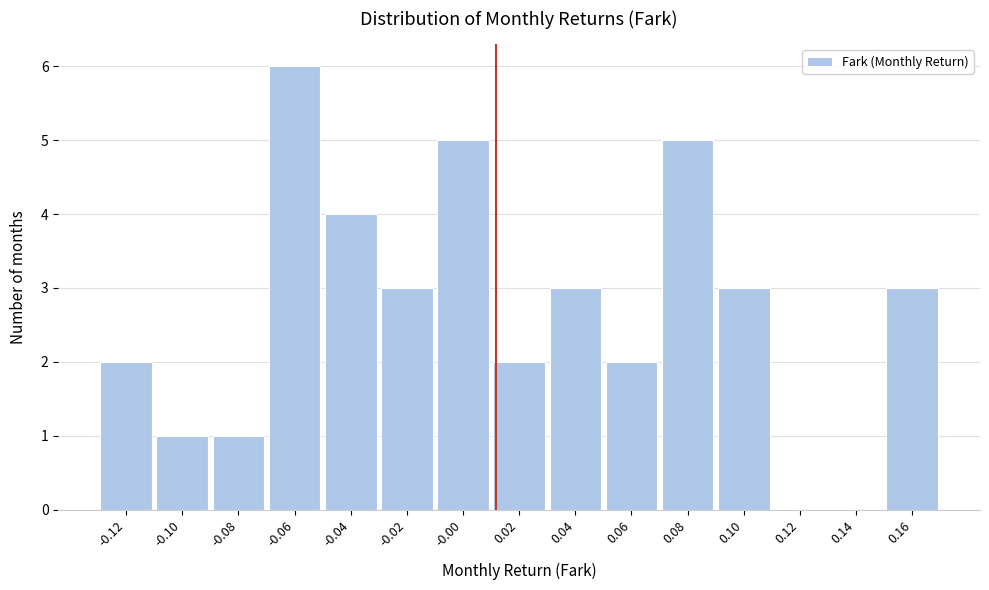

Reading left to right, list every bar in this chart as the range it spans on the x-axis followed by its height. Neither the bar edges nor the heights are printed on the chart, so give them approximately, as read against the axes.

-0.128 to -0.108: 2
-0.108 to -0.090: 1
-0.090 to -0.070: 1
-0.070 to -0.050: 6
-0.050 to -0.030: 4
-0.030 to -0.010: 3
-0.010 to 0.010: 5
0.010 to 0.030: 2
0.030 to 0.050: 3
0.050 to 0.070: 2
0.070 to 0.088: 5
0.088 to 0.108: 3
0.108 to 0.128: 0
0.128 to 0.148: 0
0.148 to 0.168: 3